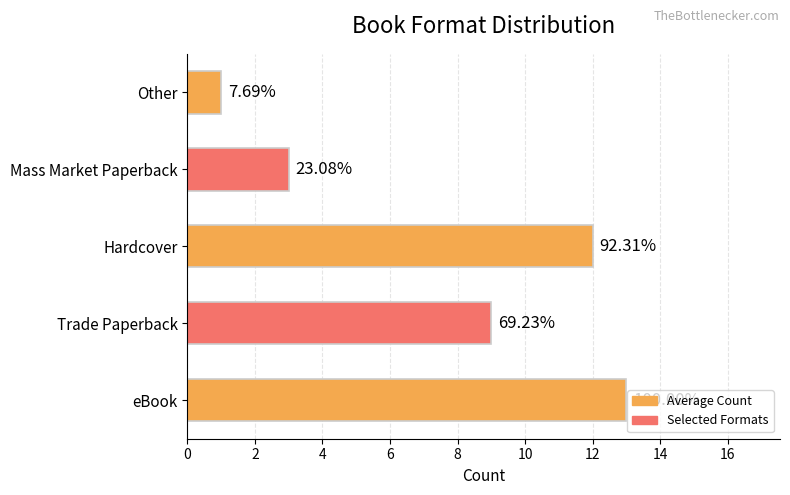

Are the bars grouped side by side (vs. stacked)?

No